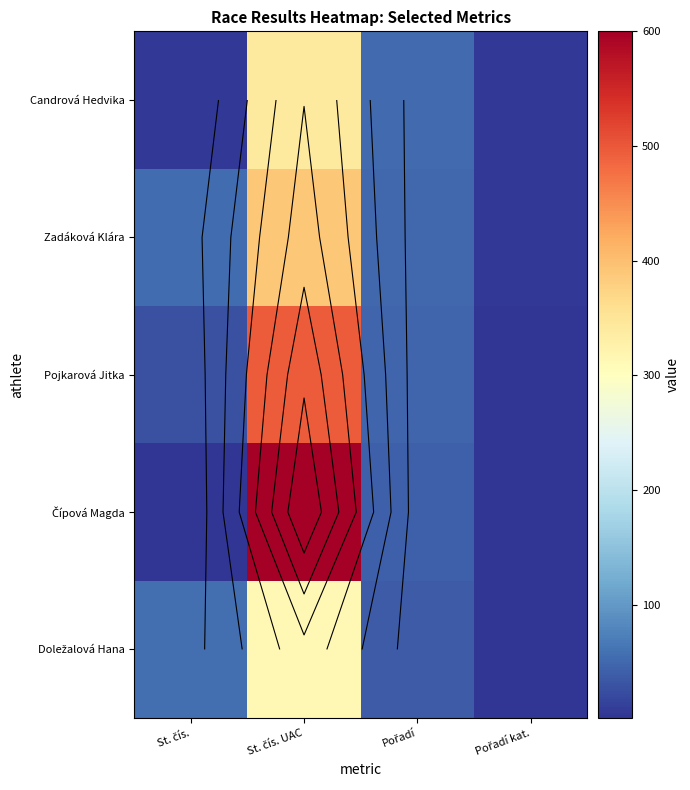

List the series in order of their peak value, highest first.

Čípová Magda, Pojkarová Jitka, Zadáková Klára, Candrová Hedvika, Doležalová Hana